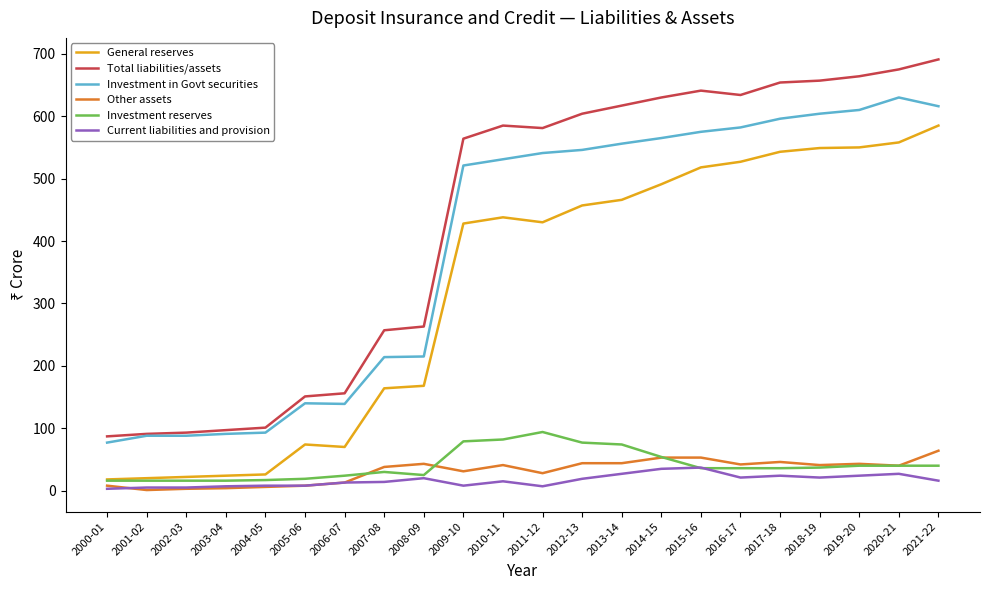

Is the value of Other assets at 2014-15 greater than the value of Current liabilities and provision at 2006-07?

Yes